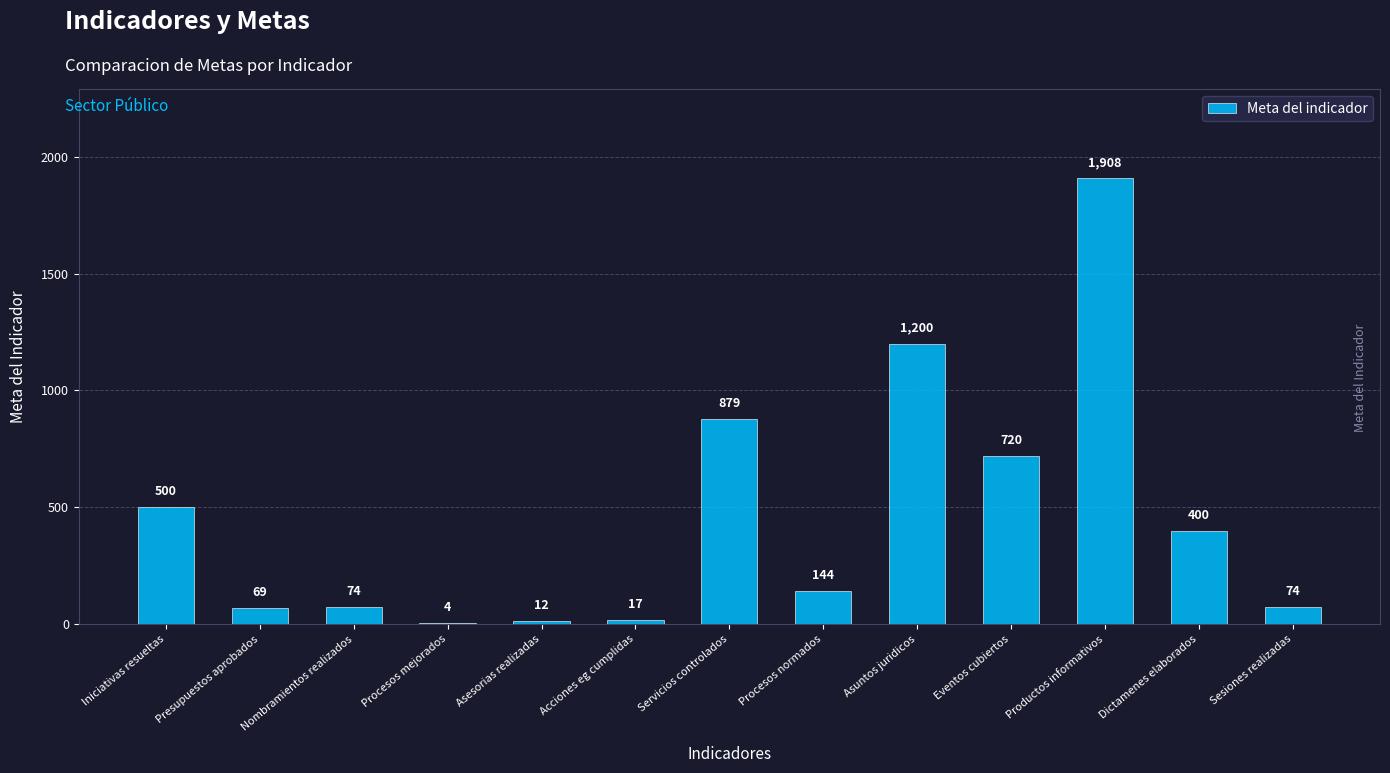

Is it true that the value at Nombramientos realizados is 74?

True